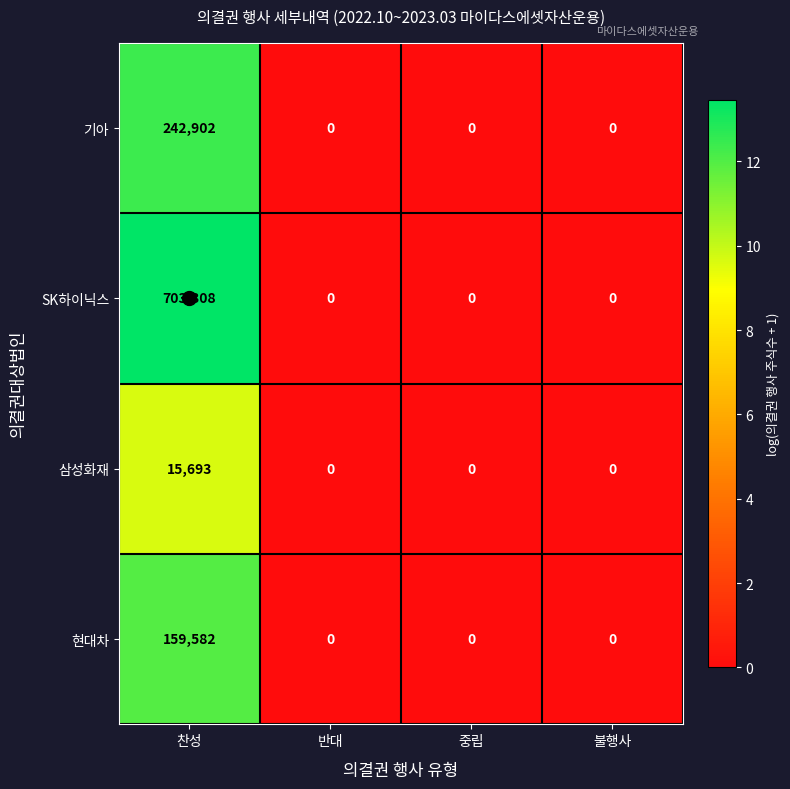

How many data points does each series have?

4